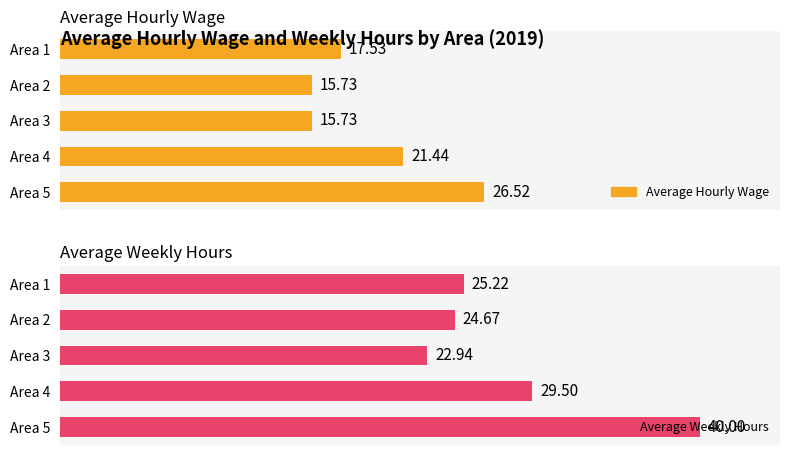

Are the bars grouped side by side (vs. stacked)?

Yes